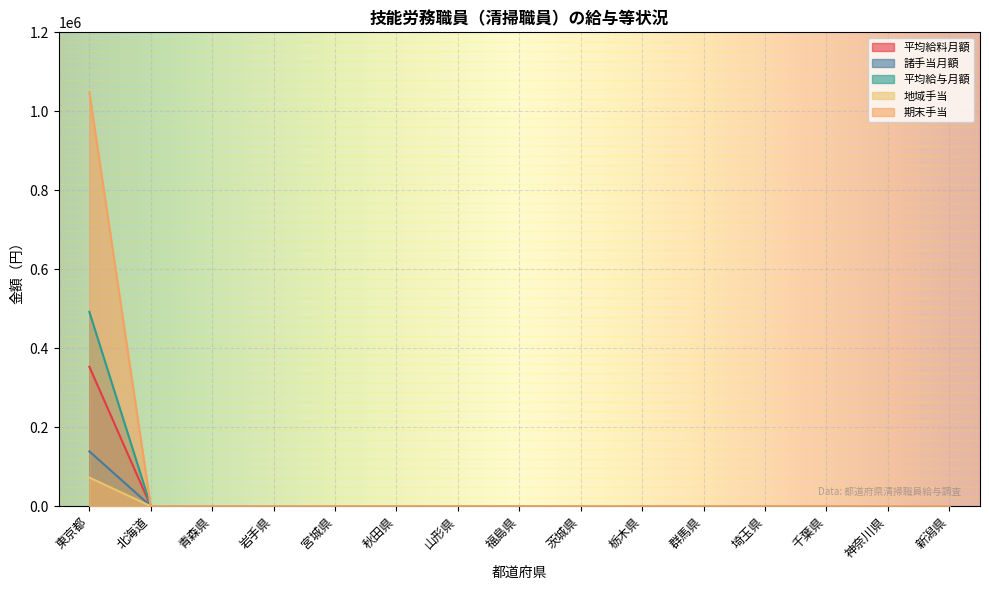

Is the value of 諸手当月額 at 北海道 greater than the value of 地域手当 at 宮城県?

No